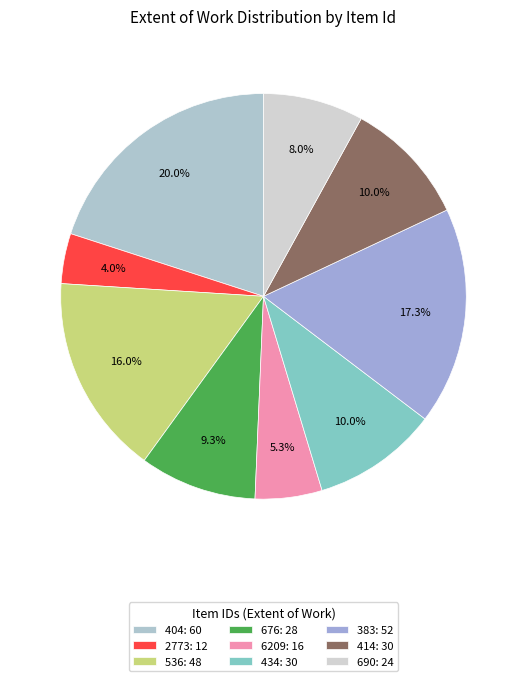

Count the number of slices in the pie.

9